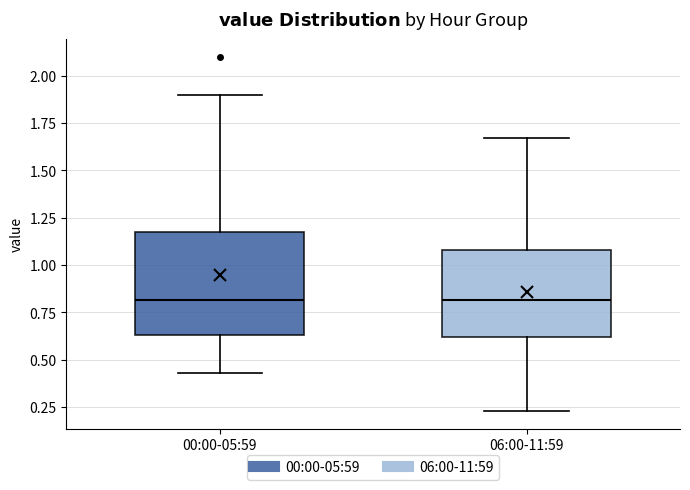

Reading left to right, transcribe this box plot: for each box, give where its median line is, the range the box spans, and where its two whiskers end, as read against the y-axis. The values are not printed on the chart, so give them approximately, as read against the axis.

00:00-05:59: median 0.80, box 0.65 to 1.20, whiskers 0.45 to 1.90
06:00-11:59: median 0.80, box 0.60 to 1.10, whiskers 0.25 to 1.65